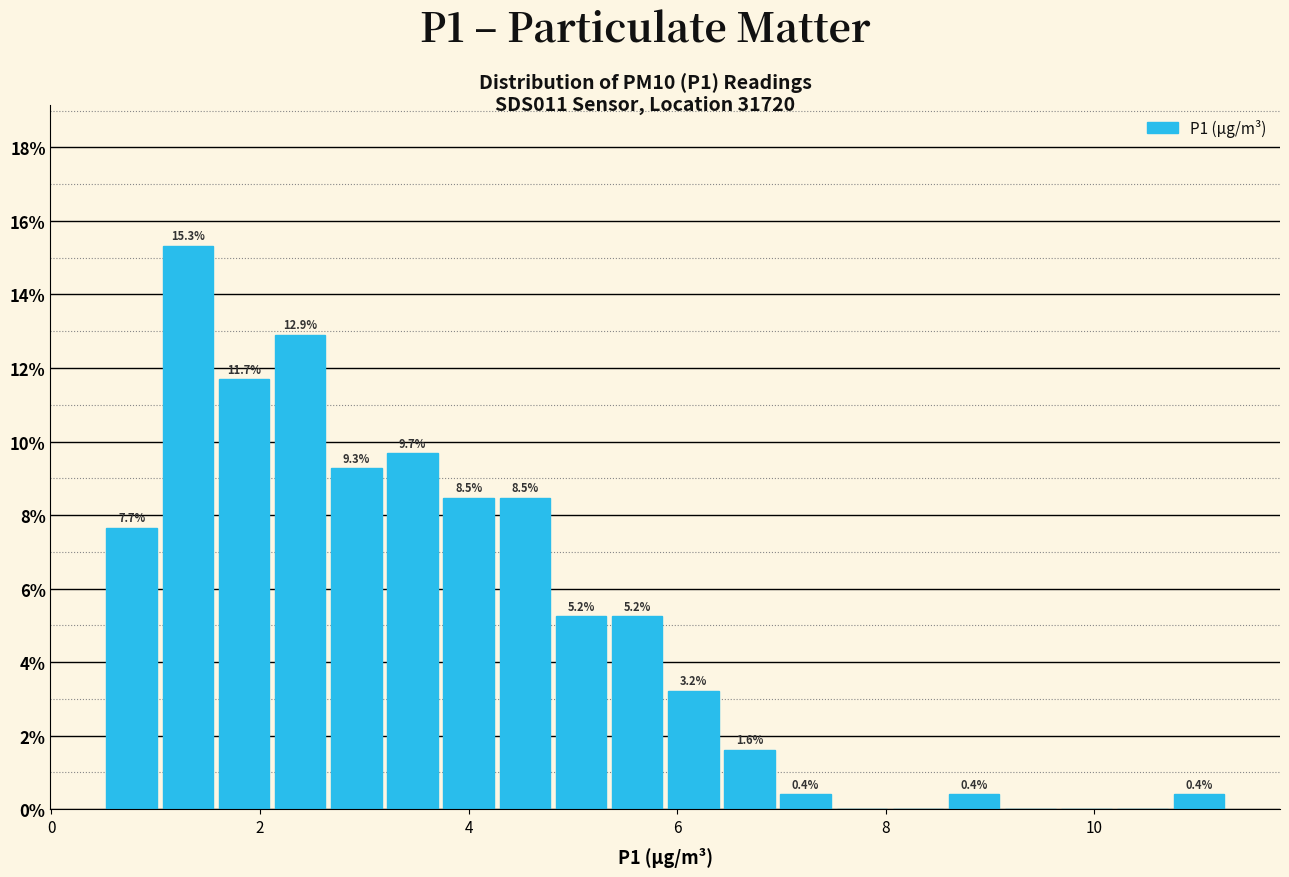

Around what value on the x-axis is the tallest bar? Give the approximate position of its centre, as read against the axis.

1.4